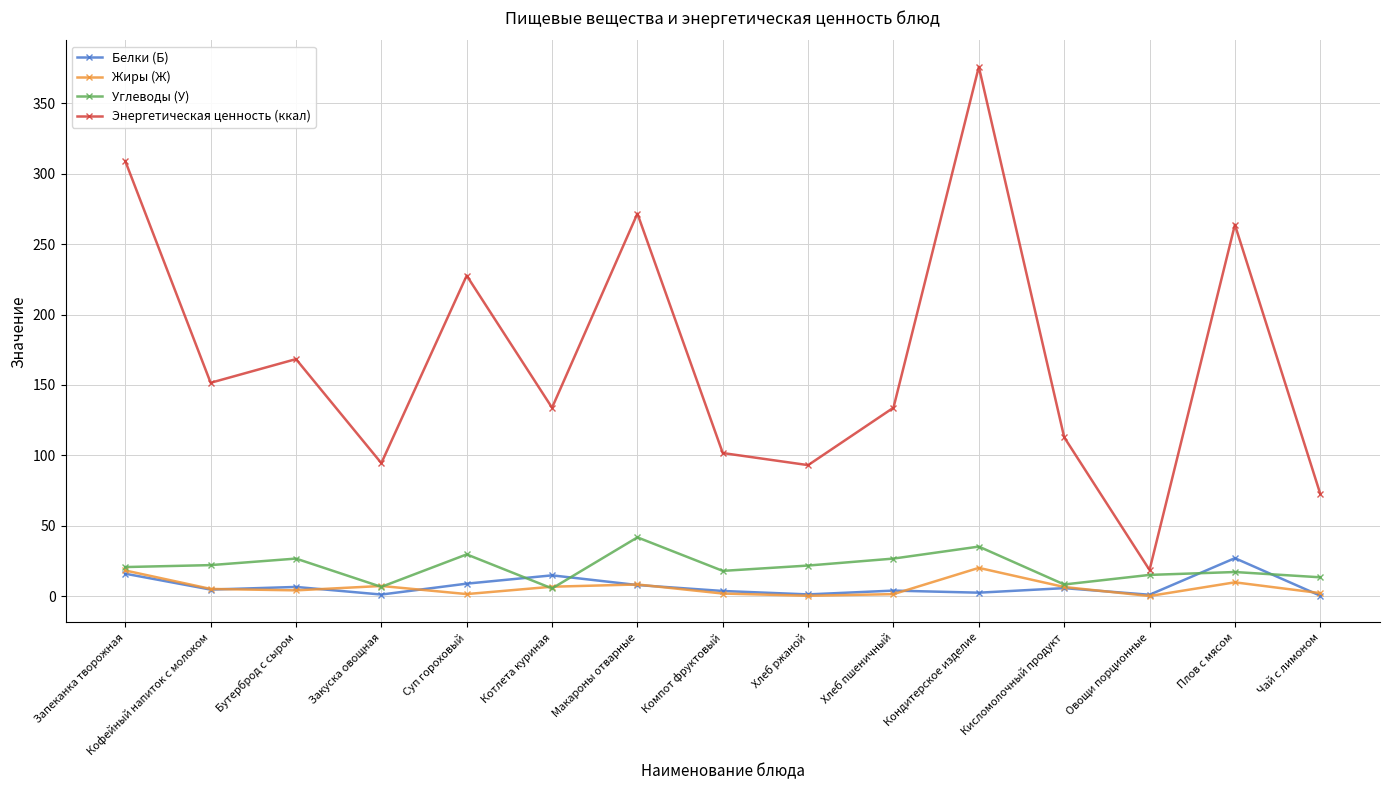

Which series has the largest range (max minus min)?

Энергетическая ценность (ккал)